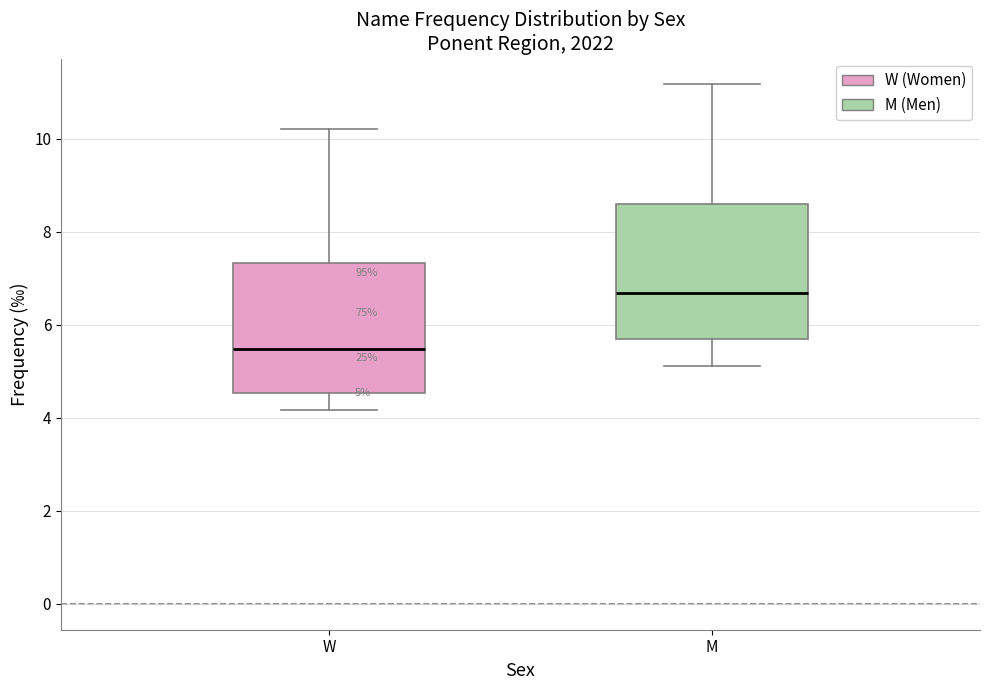

Which box has the lowest median line?

W